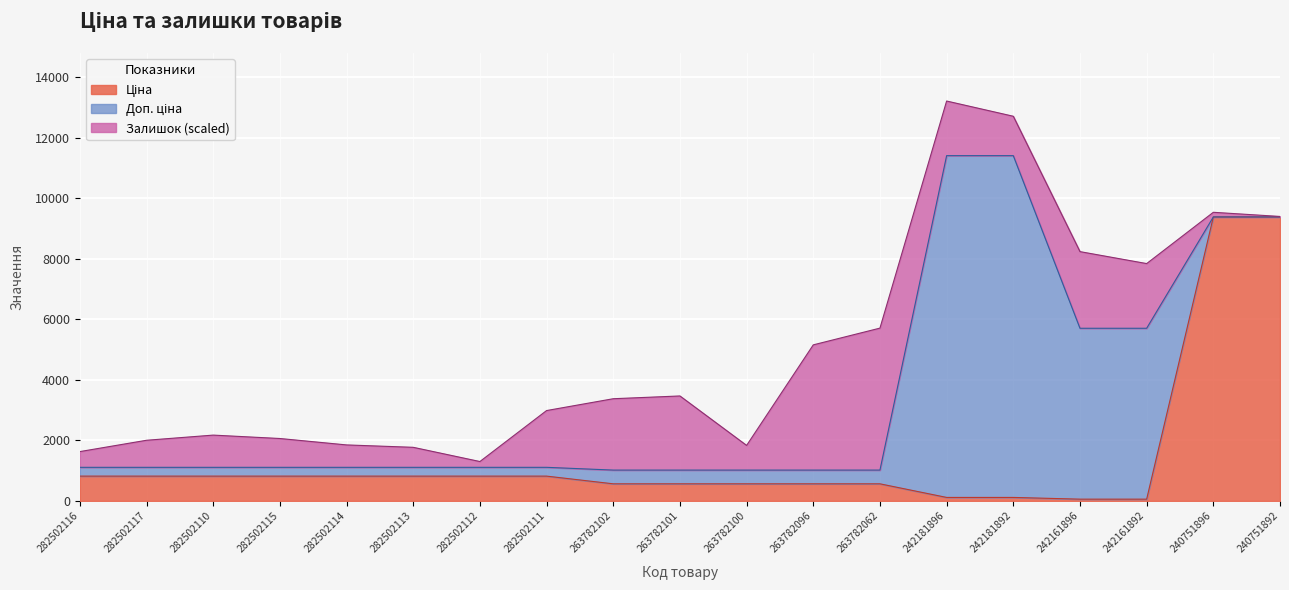

True or false: Доп. ціна and Ціна cross at least once.

False